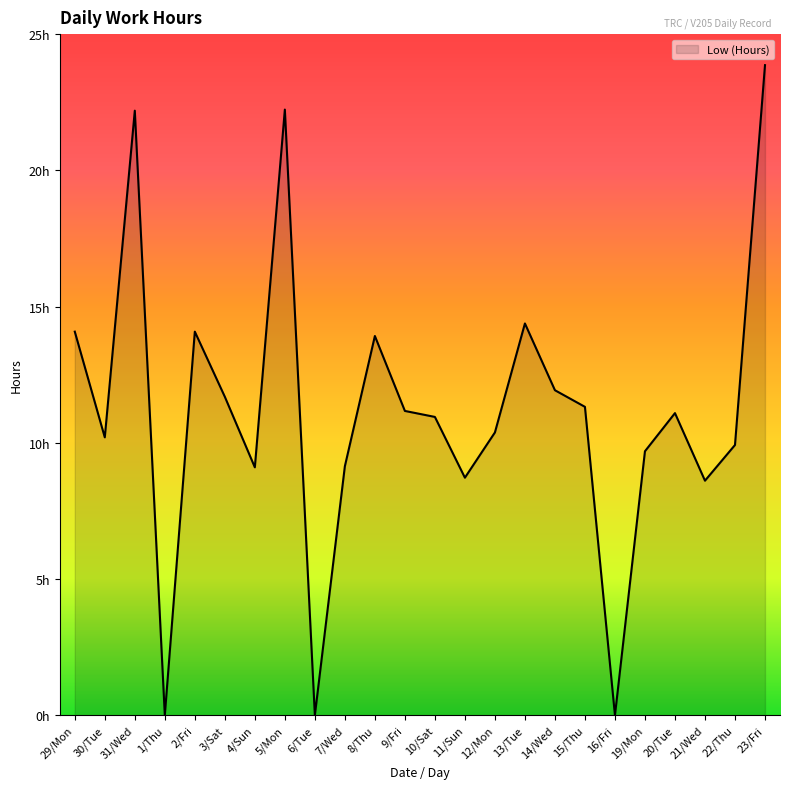

List the labels in order of value, largest first.

23/Fri, 5/Mon, 31/Wed, 13/Tue, 29/Mon, 2/Fri, 8/Thu, 14/Wed, 3/Sat, 15/Thu, 9/Fri, 20/Tue, 10/Sat, 12/Mon, 30/Tue, 22/Thu, 19/Mon, 7/Wed, 4/Sun, 11/Sun, 21/Wed, 1/Thu, 6/Tue, 16/Fri